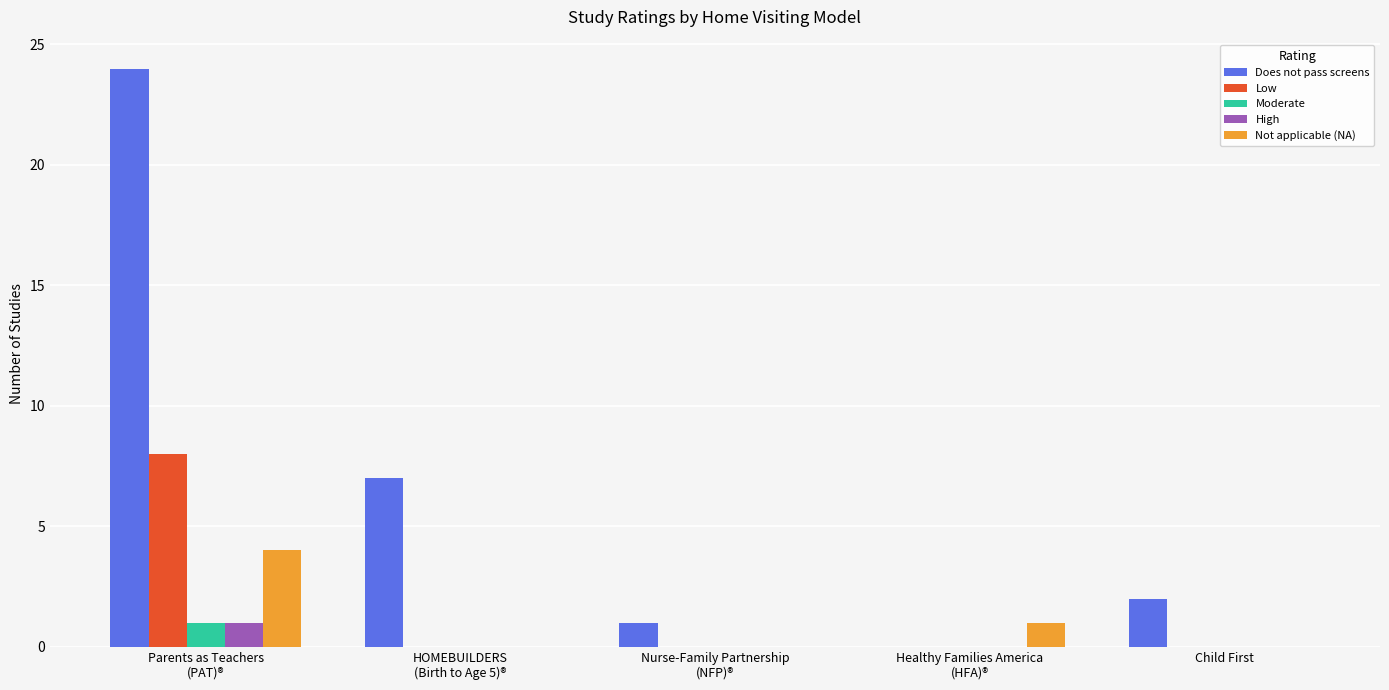

How many distinct data groups are displayed?

5